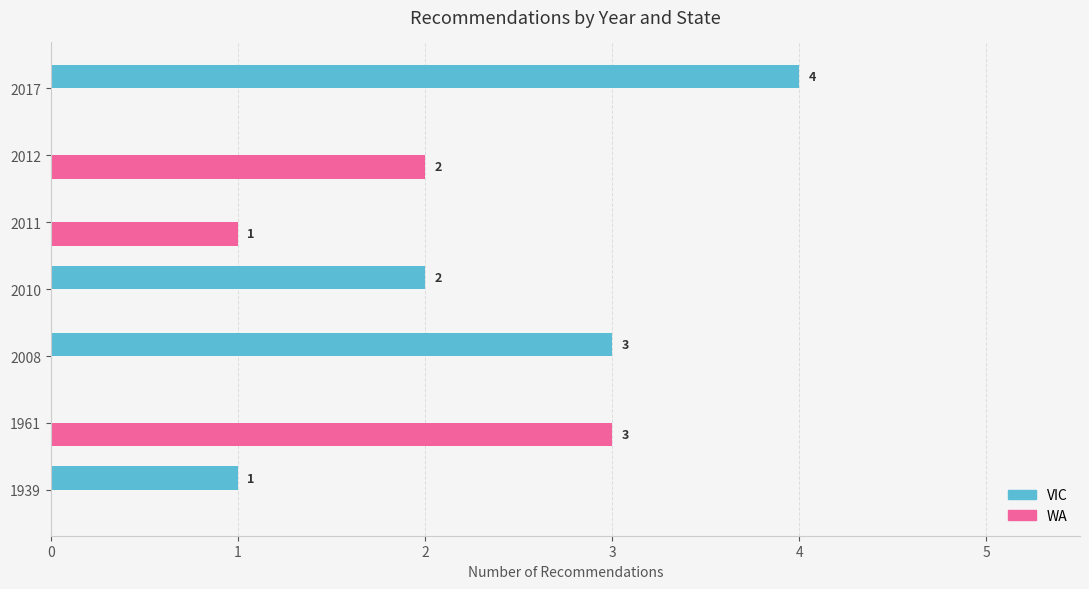

Which label corresponds to the largest value in the chart?

2017